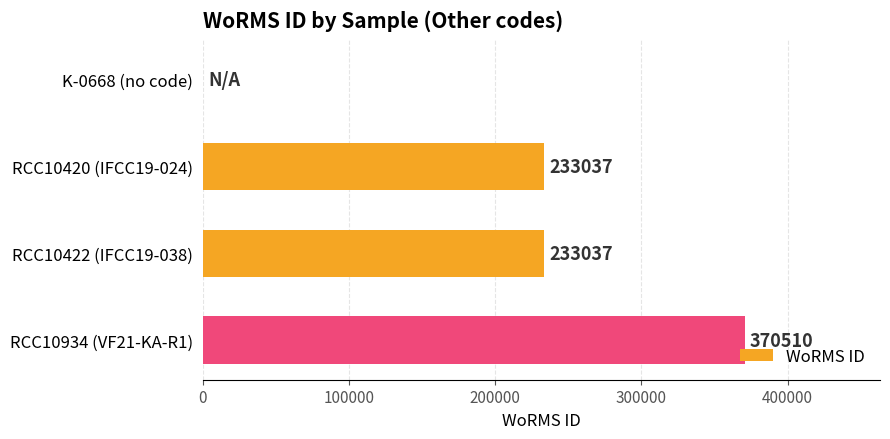

Which label corresponds to the largest value in the chart?

RCC10934 (VF21-KA-R1)